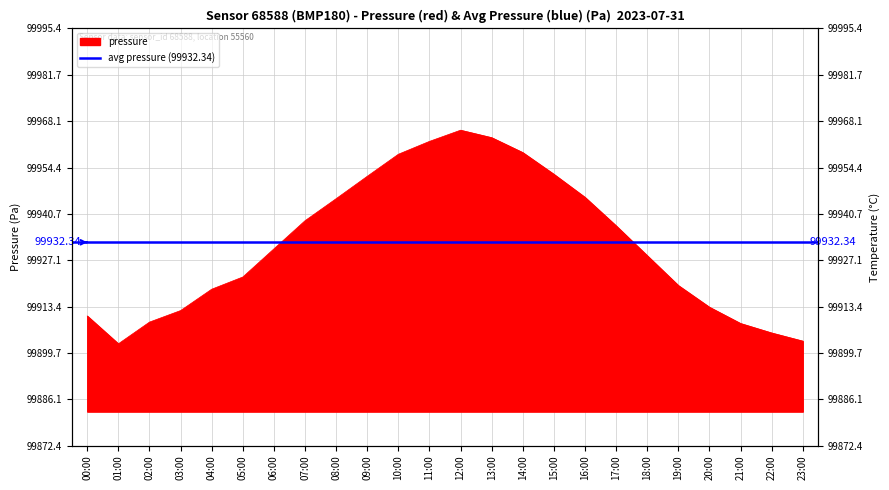

Reading right to left, transcribe all the data shown in this chart.

99903.2	99905.6	99908.4	99913.2	99919.6	99928.4	99937.2	99945.6	99952.4	99958.8	99963.2	99965.4	99962.1	99958.3	99951.8	99945.2	99938.7	99930.4	99922.1	99918.5	99912.2	99908.8	99902.4	99910.6